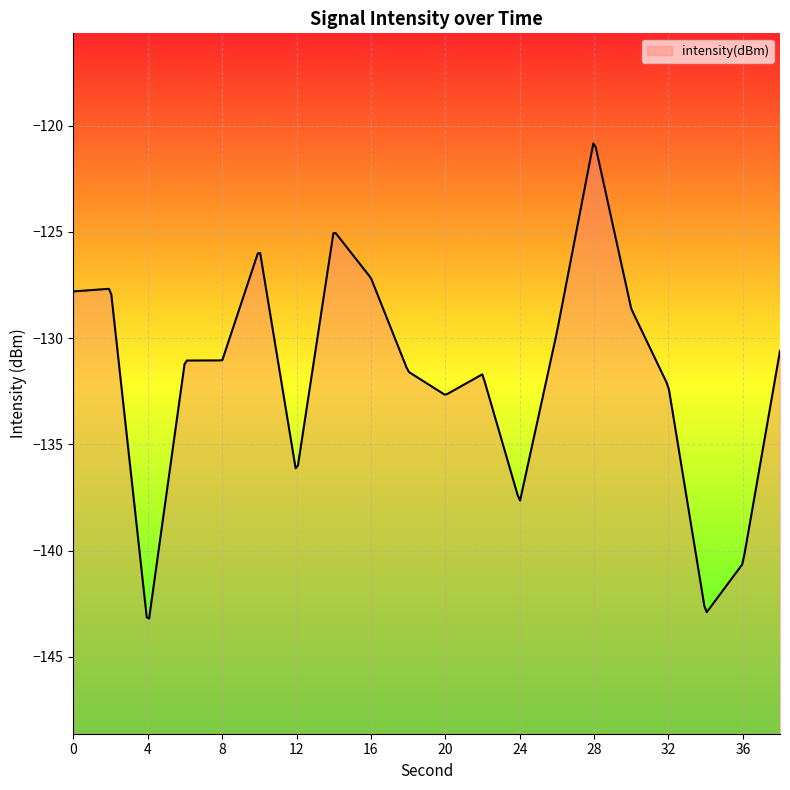

True or false: the data has more than 1 interior local peaks.

True